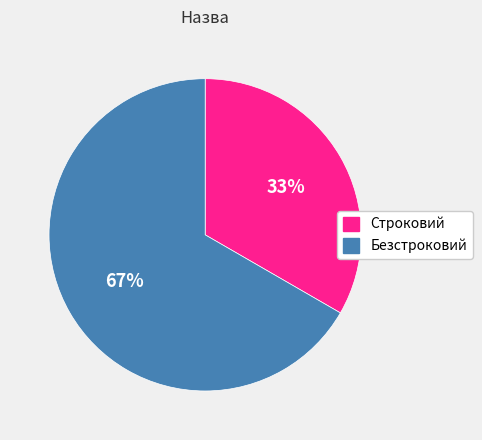

Which slice represents more than half of the pie?

Безстроковий